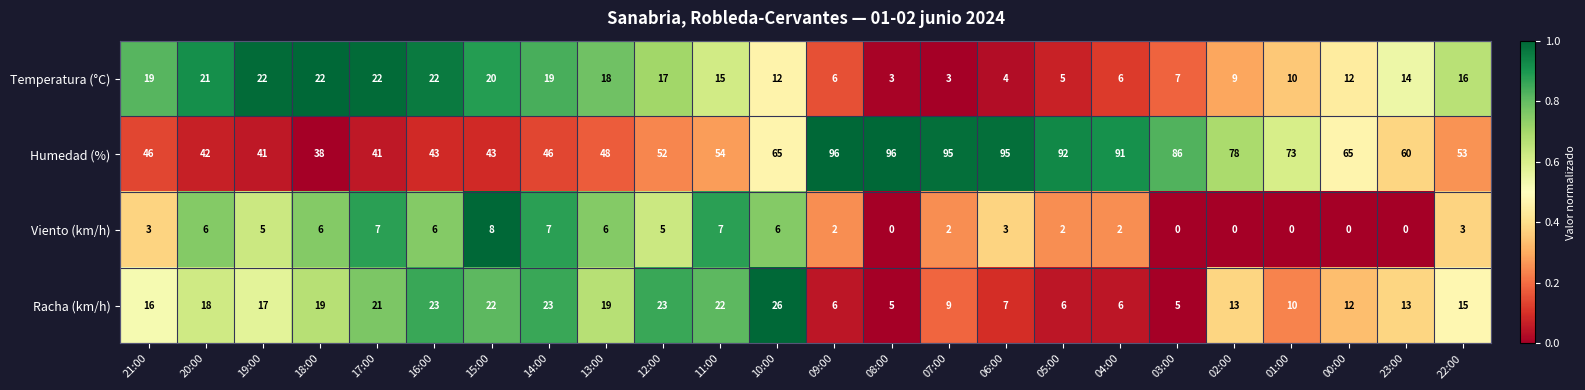

At which label does Temperatura (°C) first exceed 15?

21:00